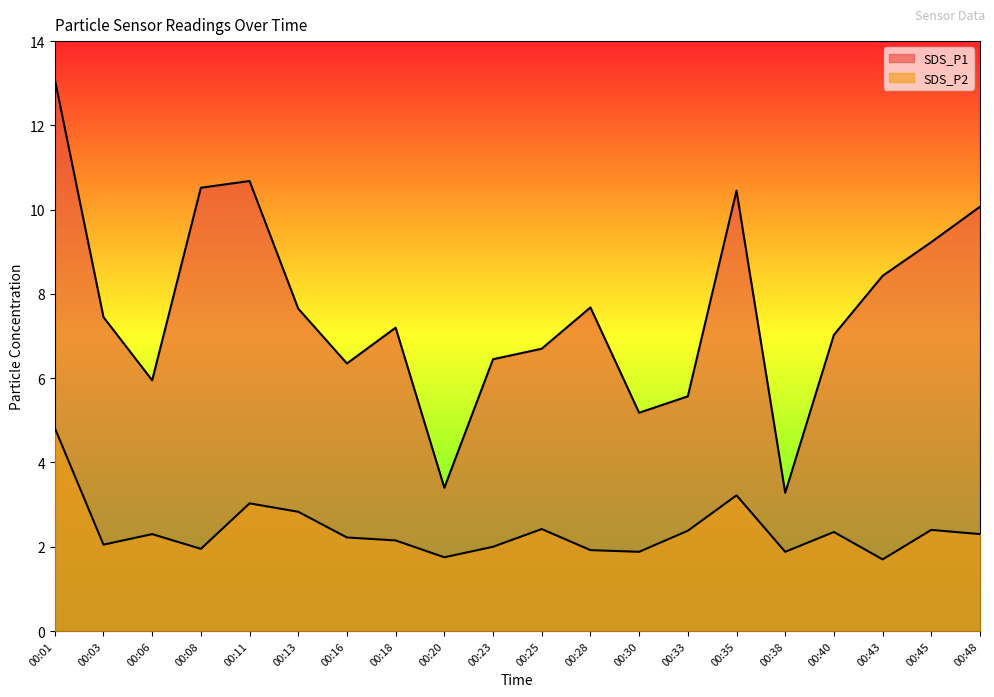

What is the maximum value shown in the chart?

13.1